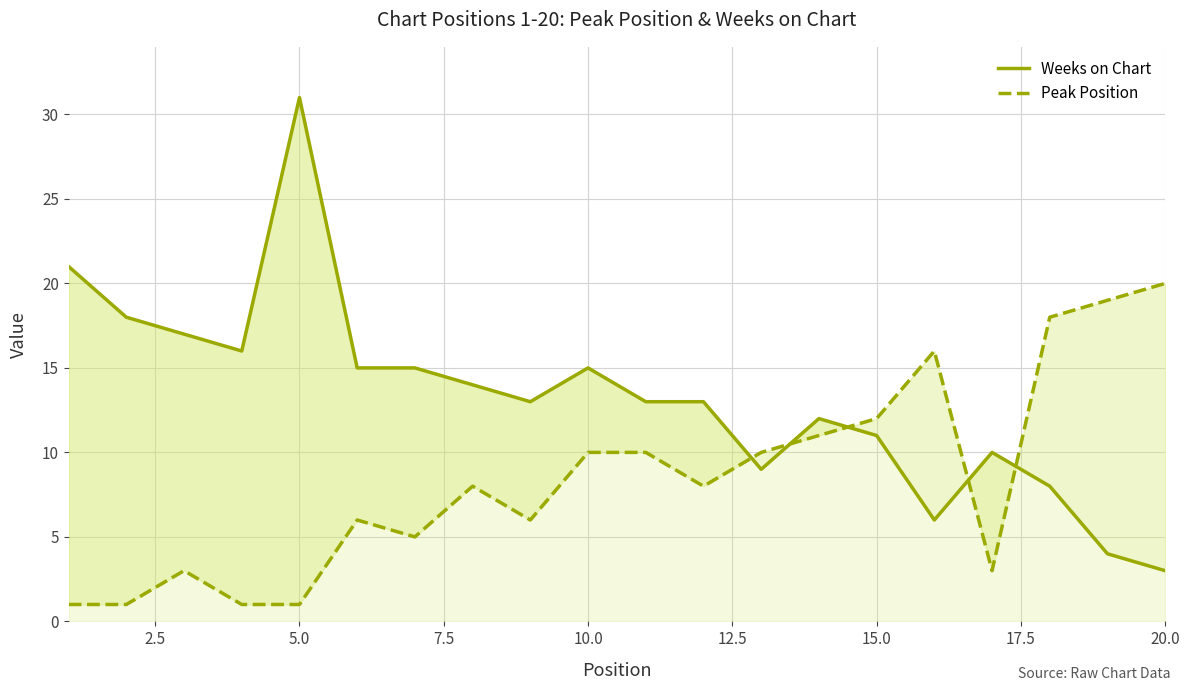

Which series ends up on top after the final intersection of Peak Position and Weeks on Chart?

Peak Position